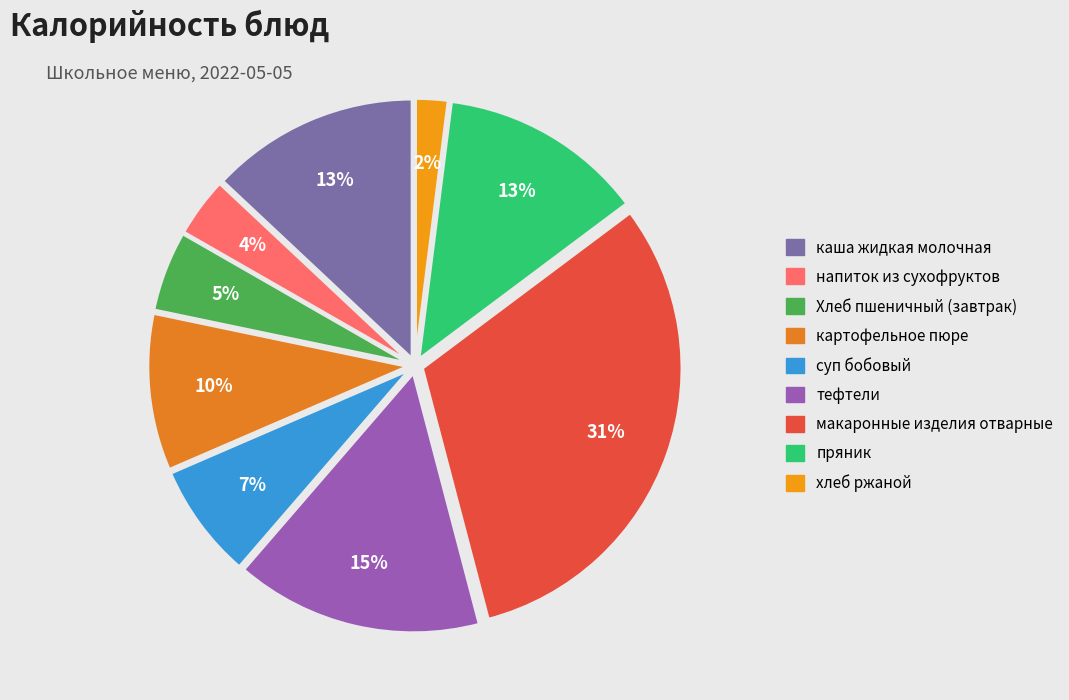

What is the total percentage of тефтели and макаронные изделия отварные?

46.6%